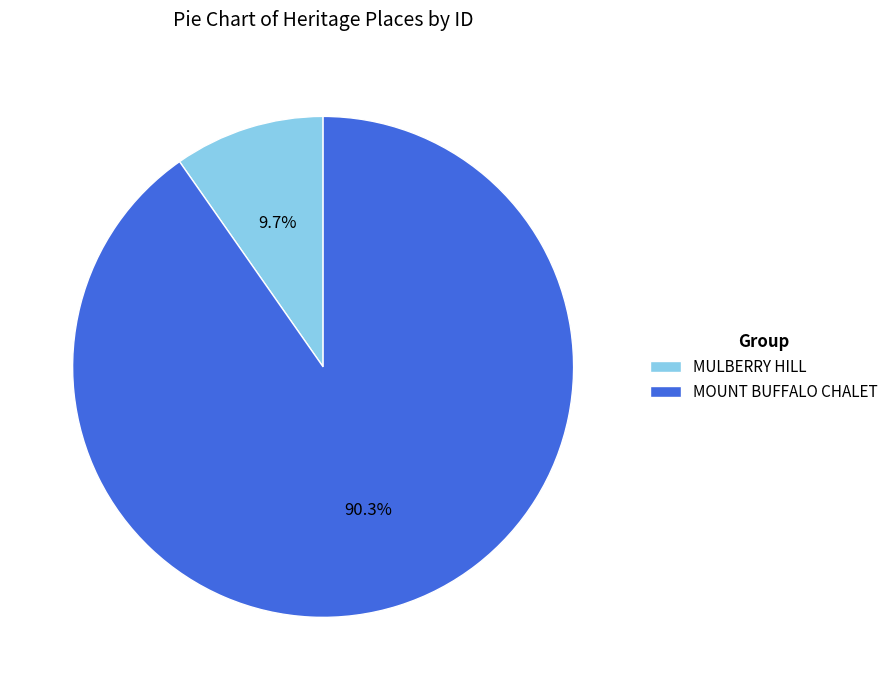

Rank the categories by value from lowest to highest.

MULBERRY HILL, MOUNT BUFFALO CHALET